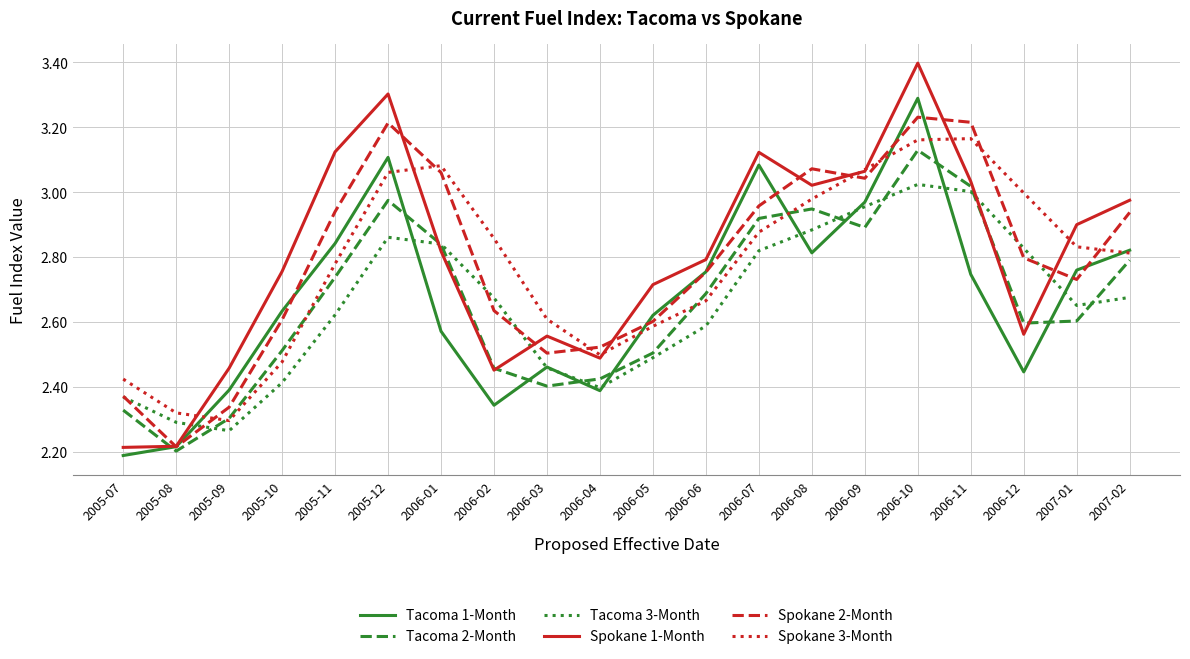

At which category does Tacoma 3-Month reach its first local valley?

2005-09